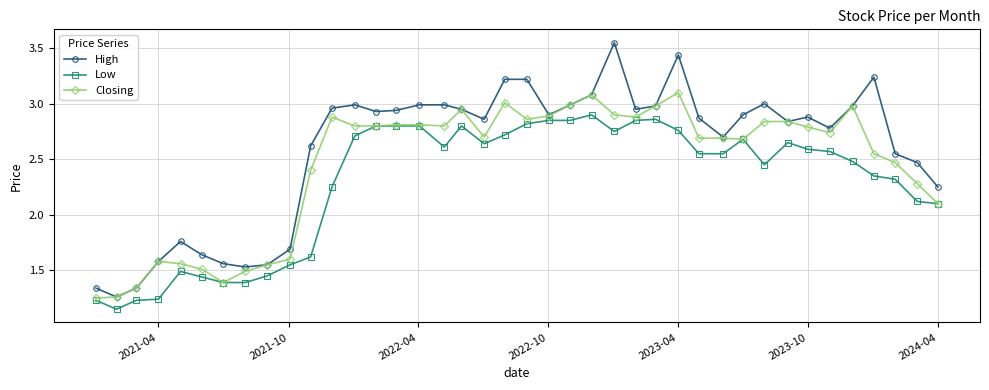

At how many categories does at least one series exceed 1?

40